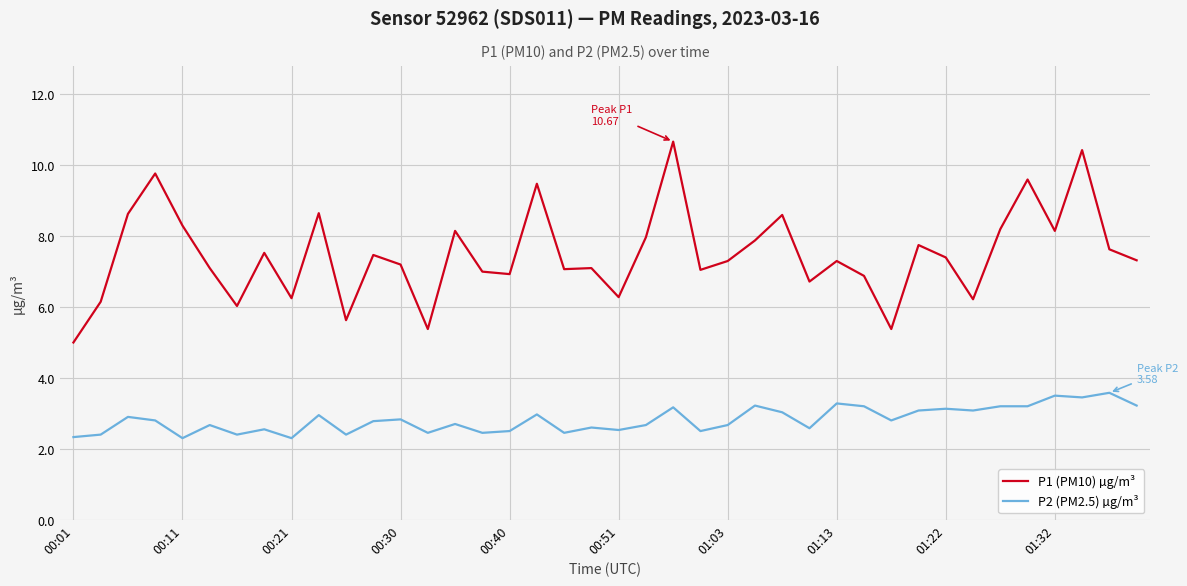

True or false: P2 (PM2.5) µg/m³ and P1 (PM10) µg/m³ cross at least once.

False